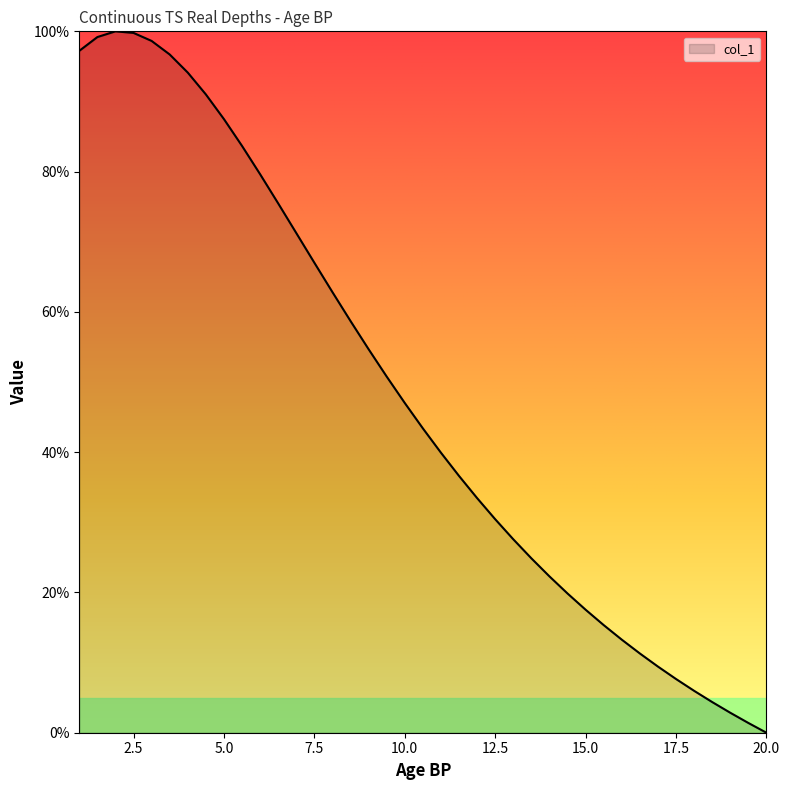

Does the chart display data point markers on the line(s)?

No